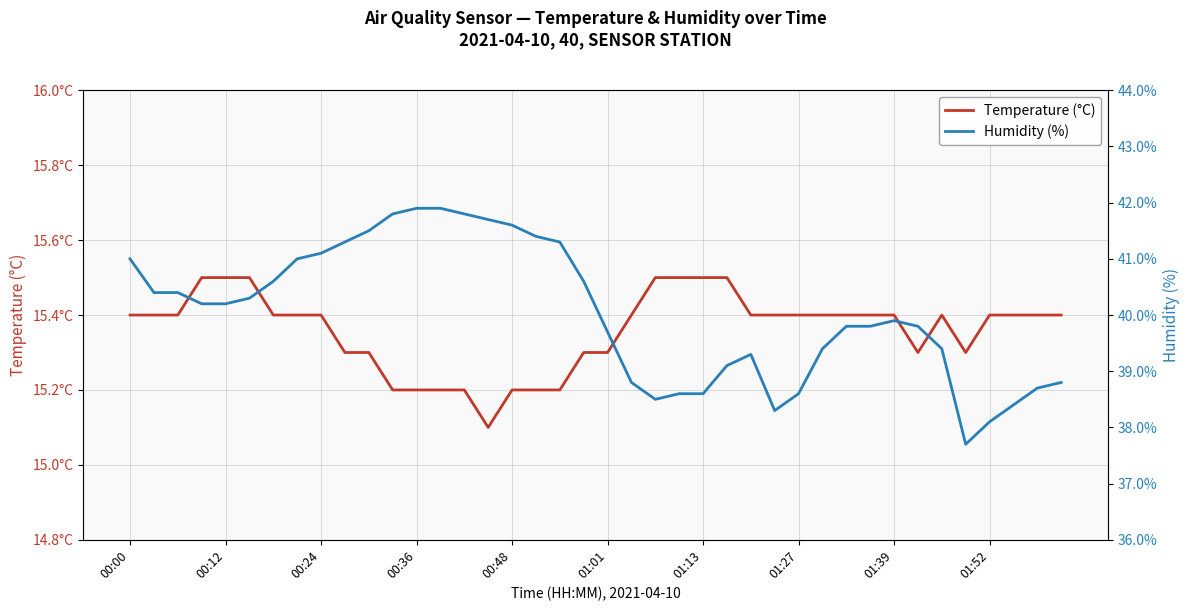

How many data points does each series have?

40